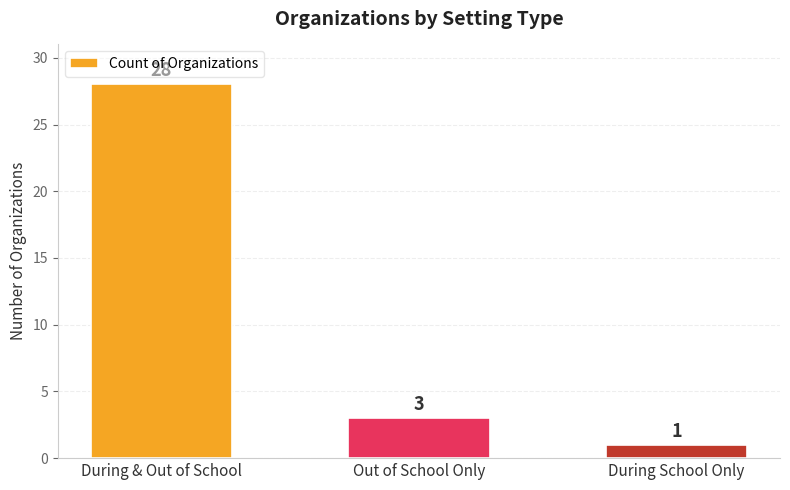

The value at Out of School Only is 3. True or false?

True